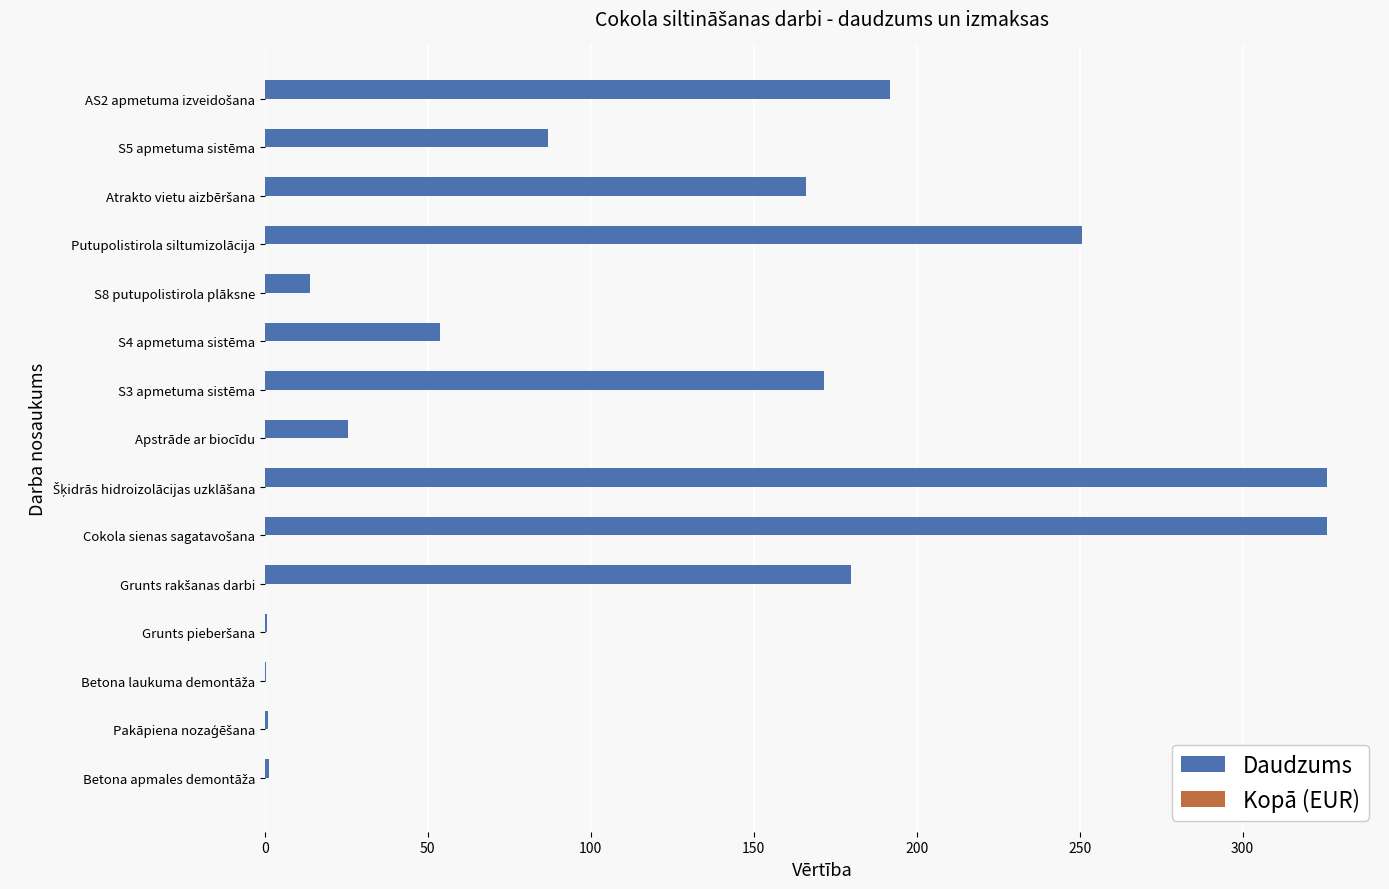

Is it true that the value at S5 apmetuma sistēma is 131.4?

False